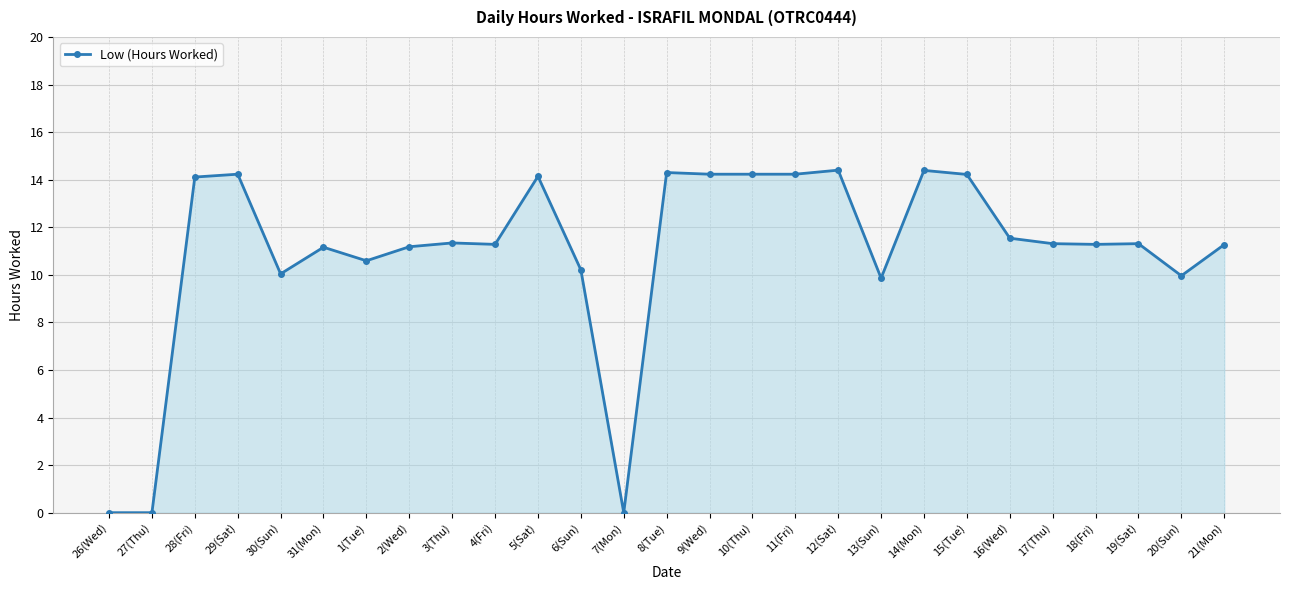

The chart shows a value of 19.7 at 4(Fri). True or false?

False